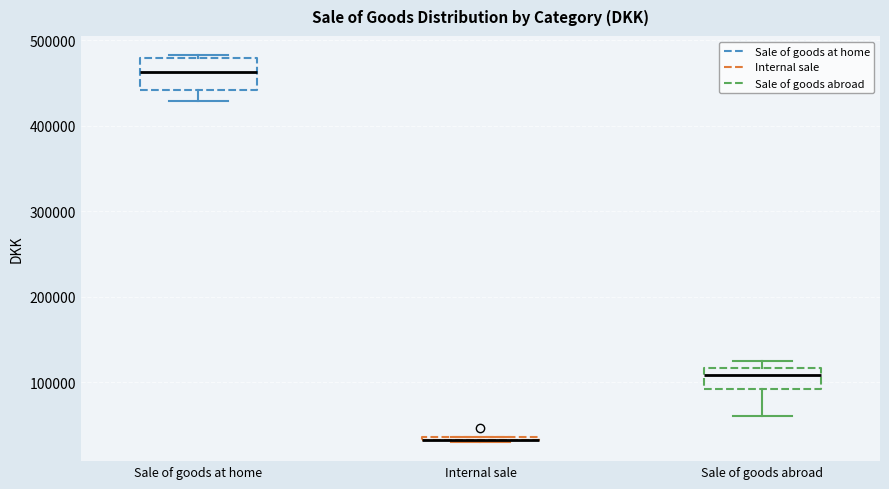

Which box is the tallest, from its lower edge to its upper edge?

Sale of goods at home